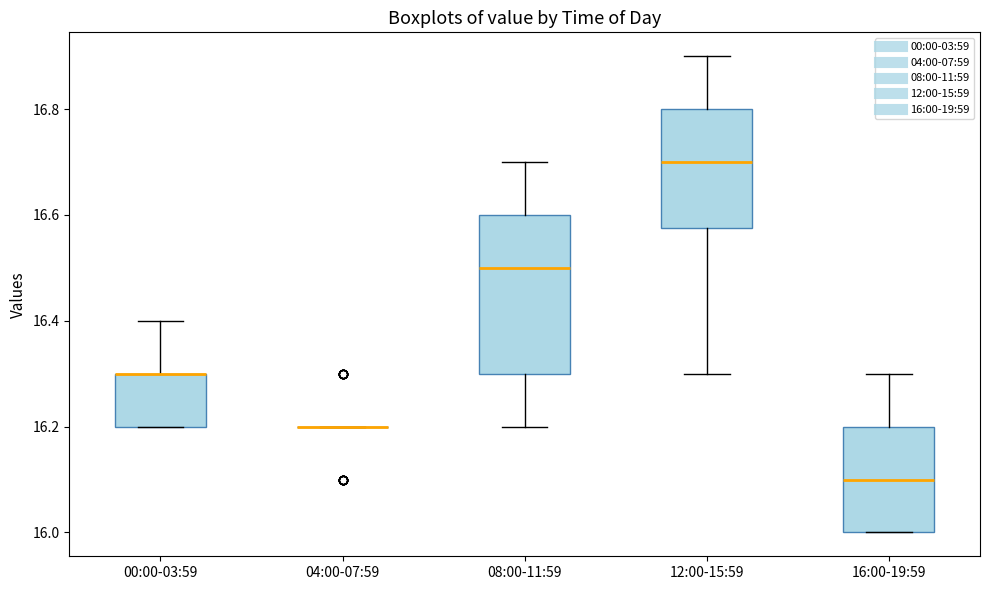

Which box is the tallest, from its lower edge to its upper edge?

08:00-11:59